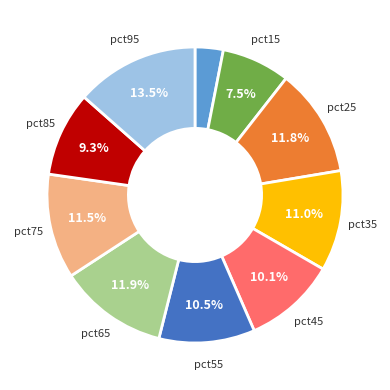

Does any single category account for the majority?

No